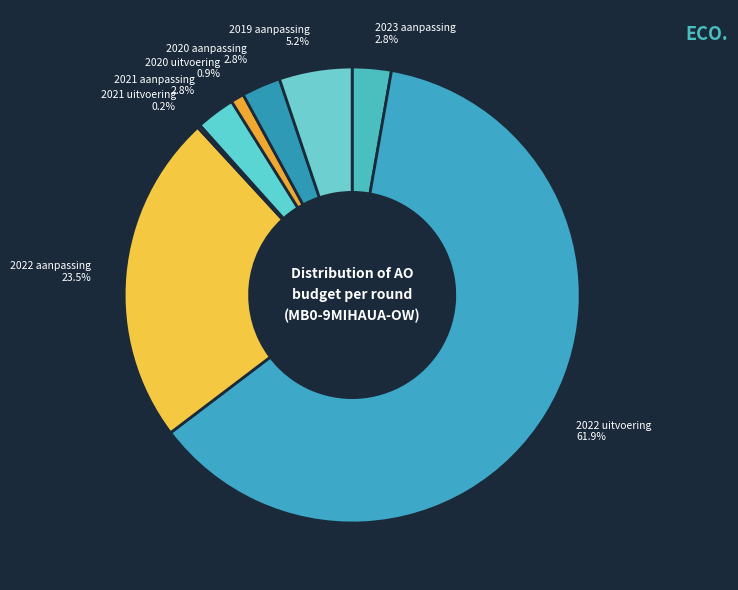

Which slice is the largest?

2022 uitvoering